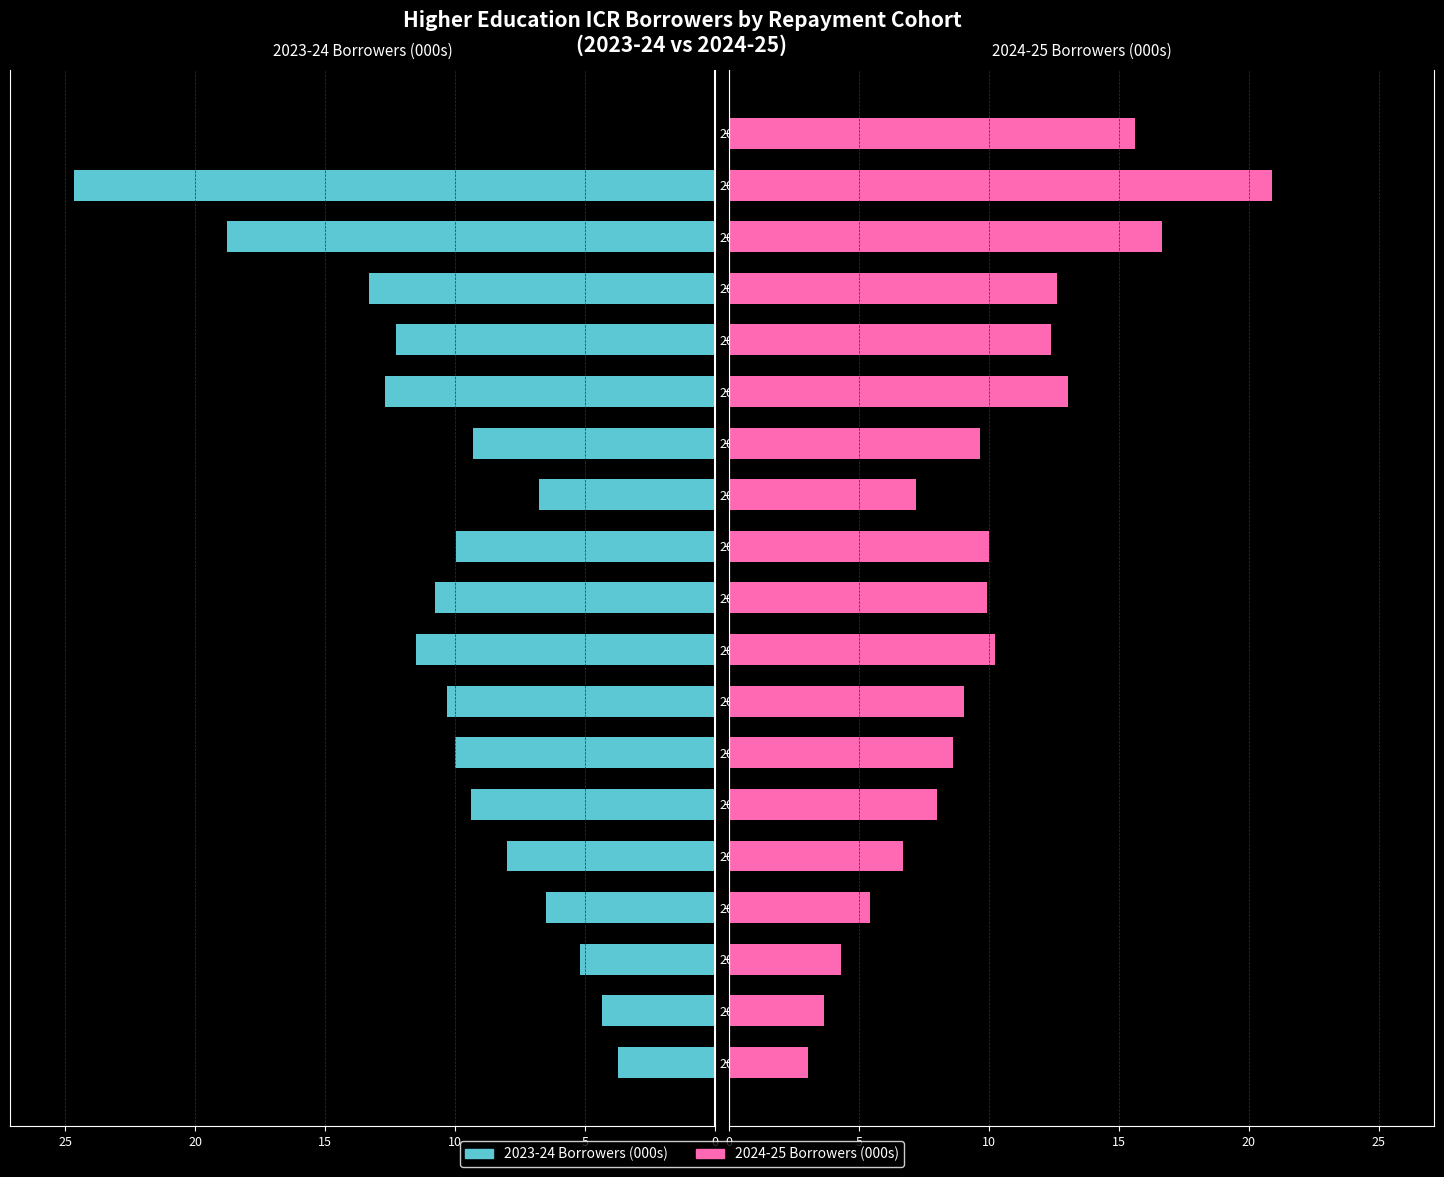

The 2023-24 Borrowers (000s) series shows 0.0 at 2024. True or false?

True